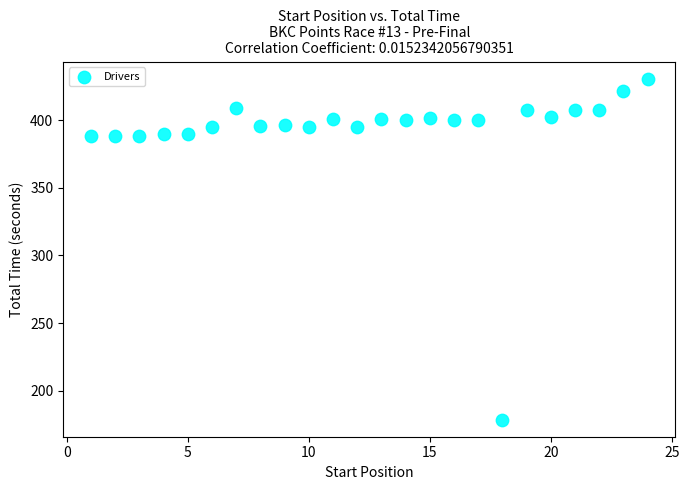

What is the range of Y values (max minus min)?

252.2